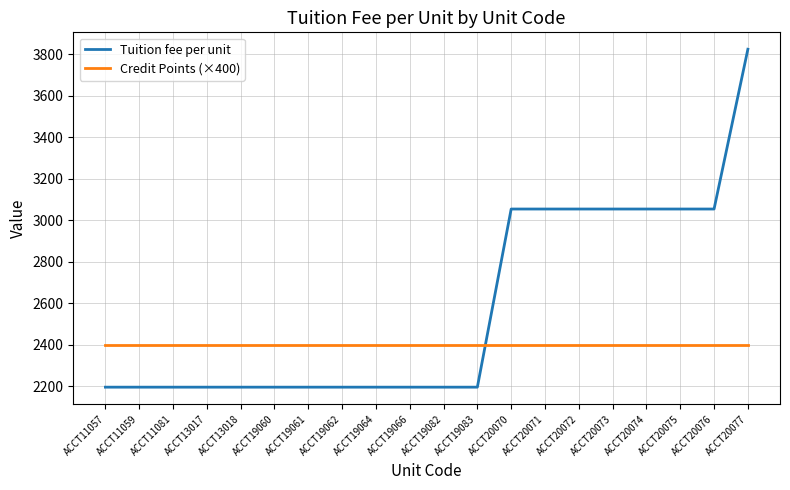

How many categories are shown in the chart?

20